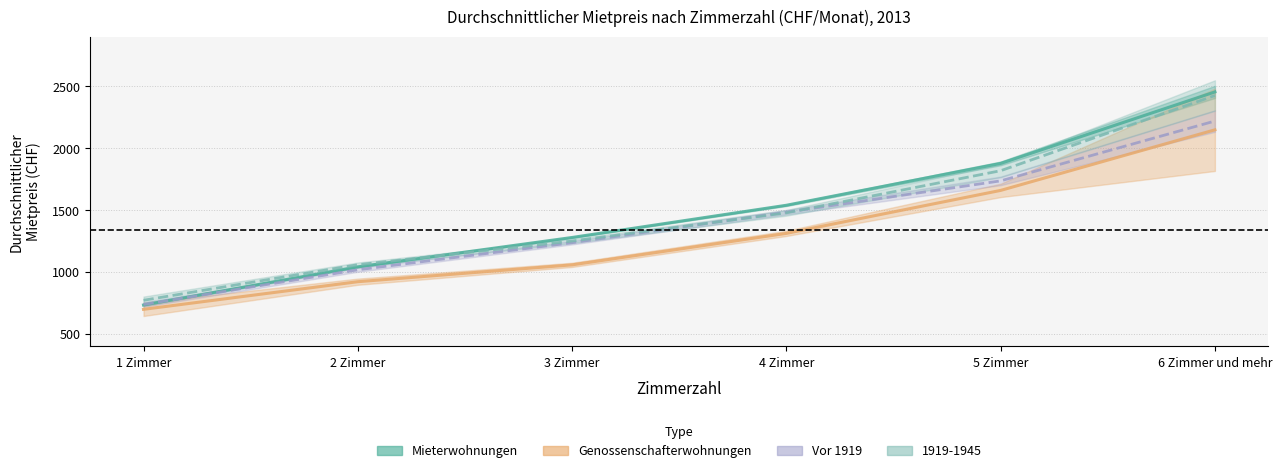

What position from the left is 2 Zimmer?

2